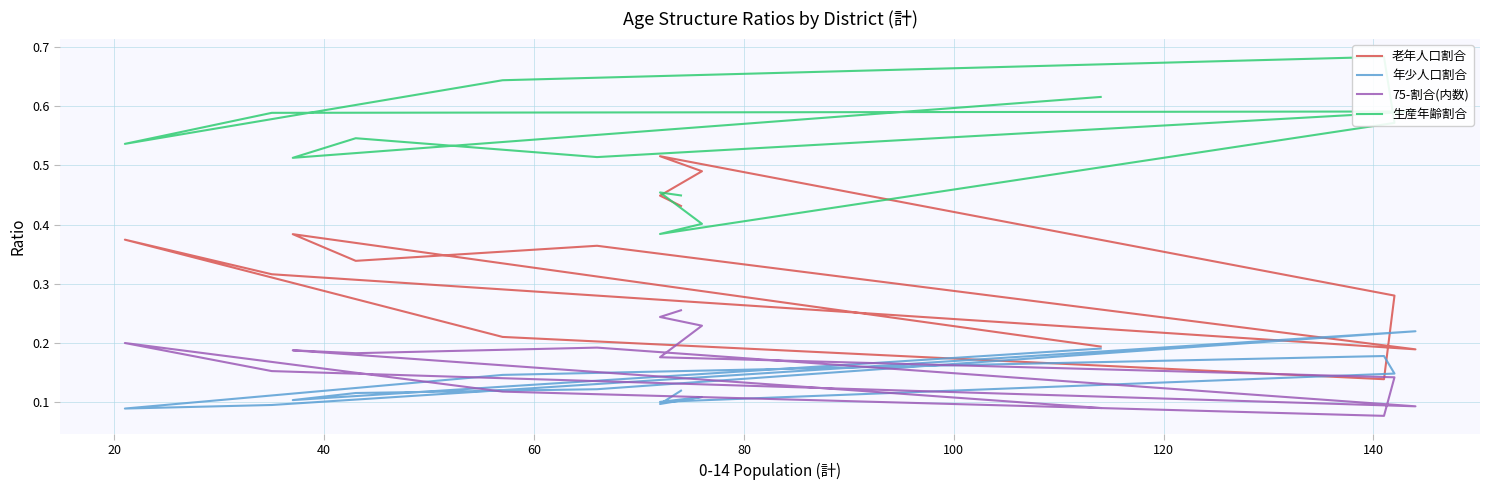

What are all the series names shown in the legend?

老年人口割合, 年少人口割合, 75-割合(内数), 生産年齢割合